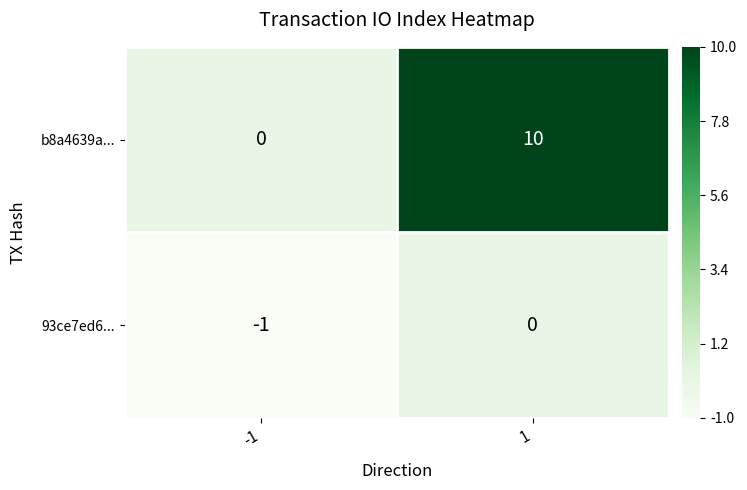

What is the difference between the maximum and minimum values in the b8a4639a... series?

10